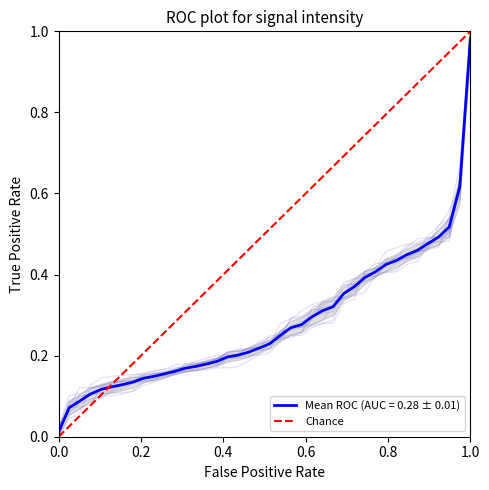

Rank the categories by value from lowest to highest.

0.0, 1.0